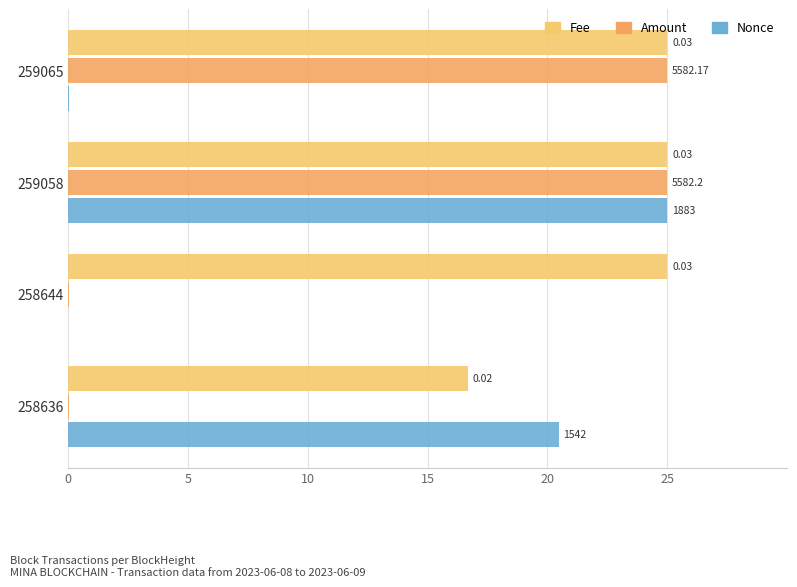

How many data points in Nonce are above 20?

2